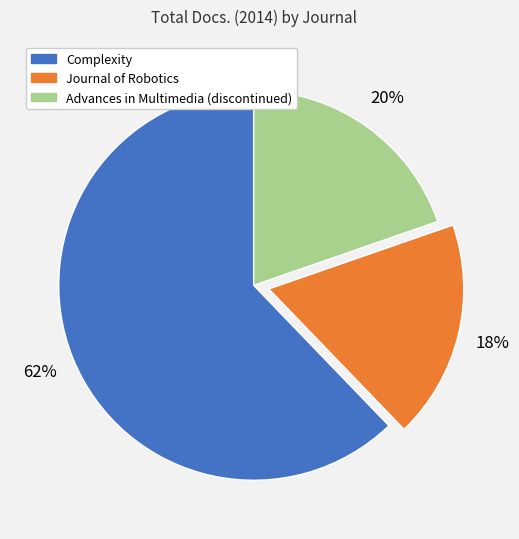

Combined, do Advances in Multimedia (discontinued) and Complexity account for over 50%?

Yes